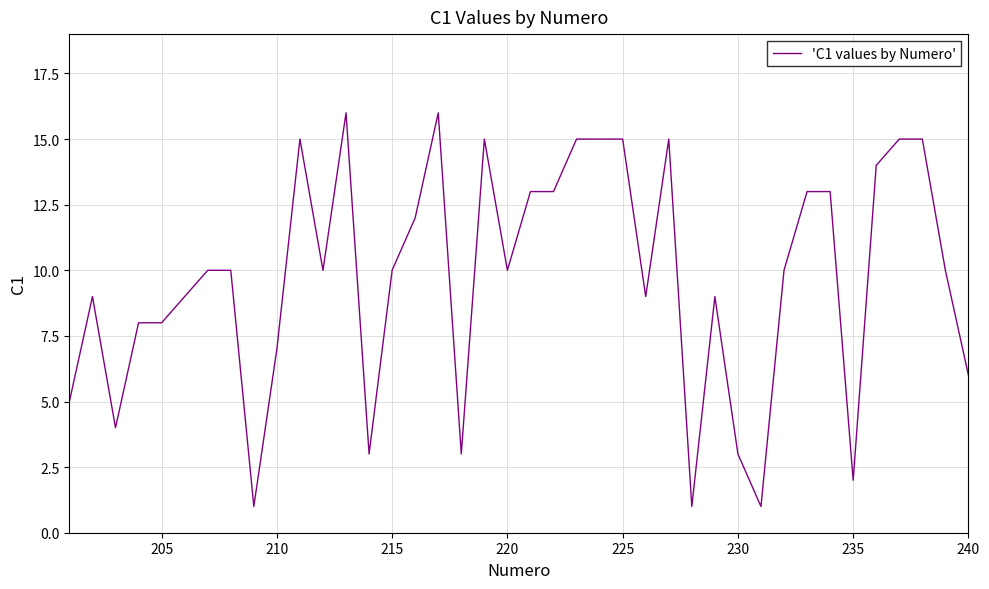

What is the maximum value shown in the chart?

16